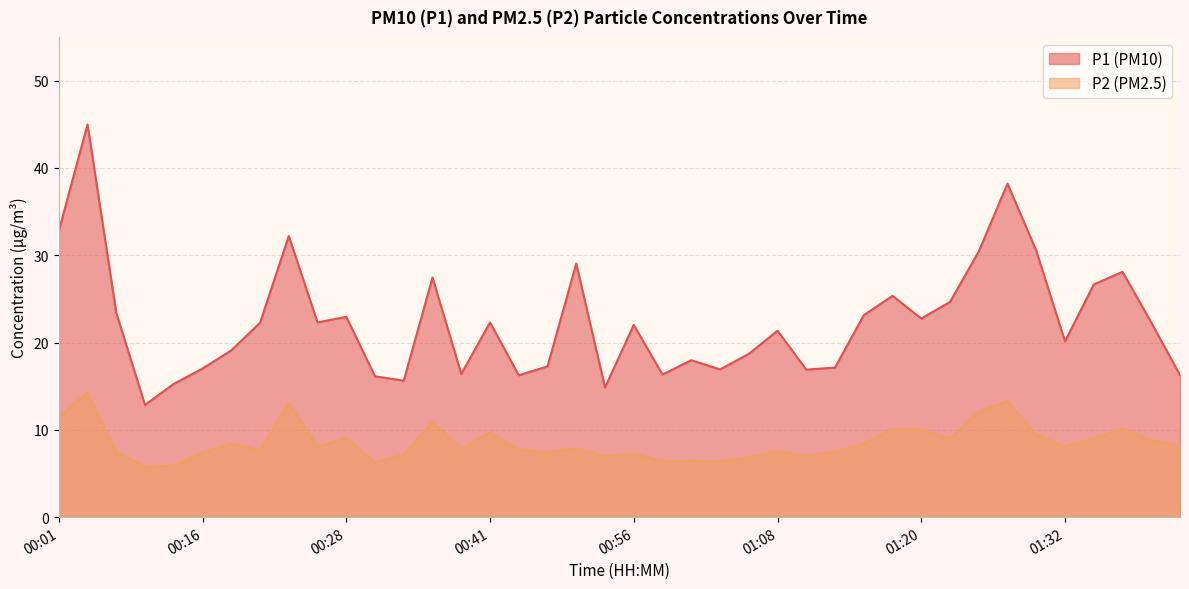

Rank the series by their average value, from lowest to highest.

P2 (PM2.5), P1 (PM10)